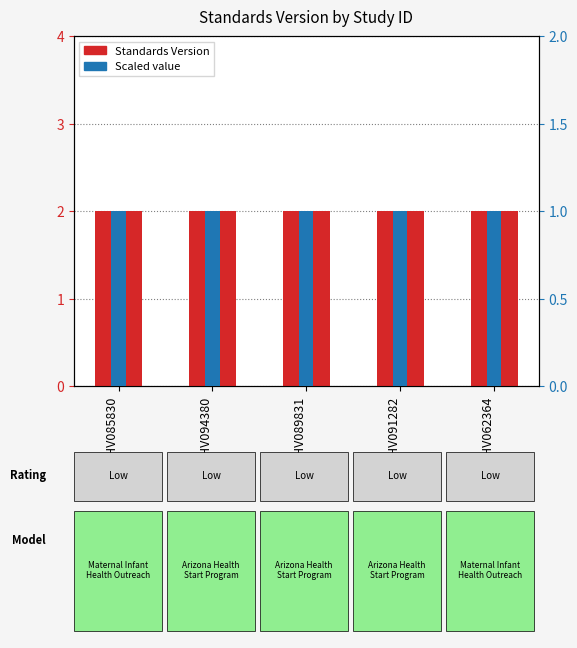

What is the label of the 4th bar from the left?

WWHV091282